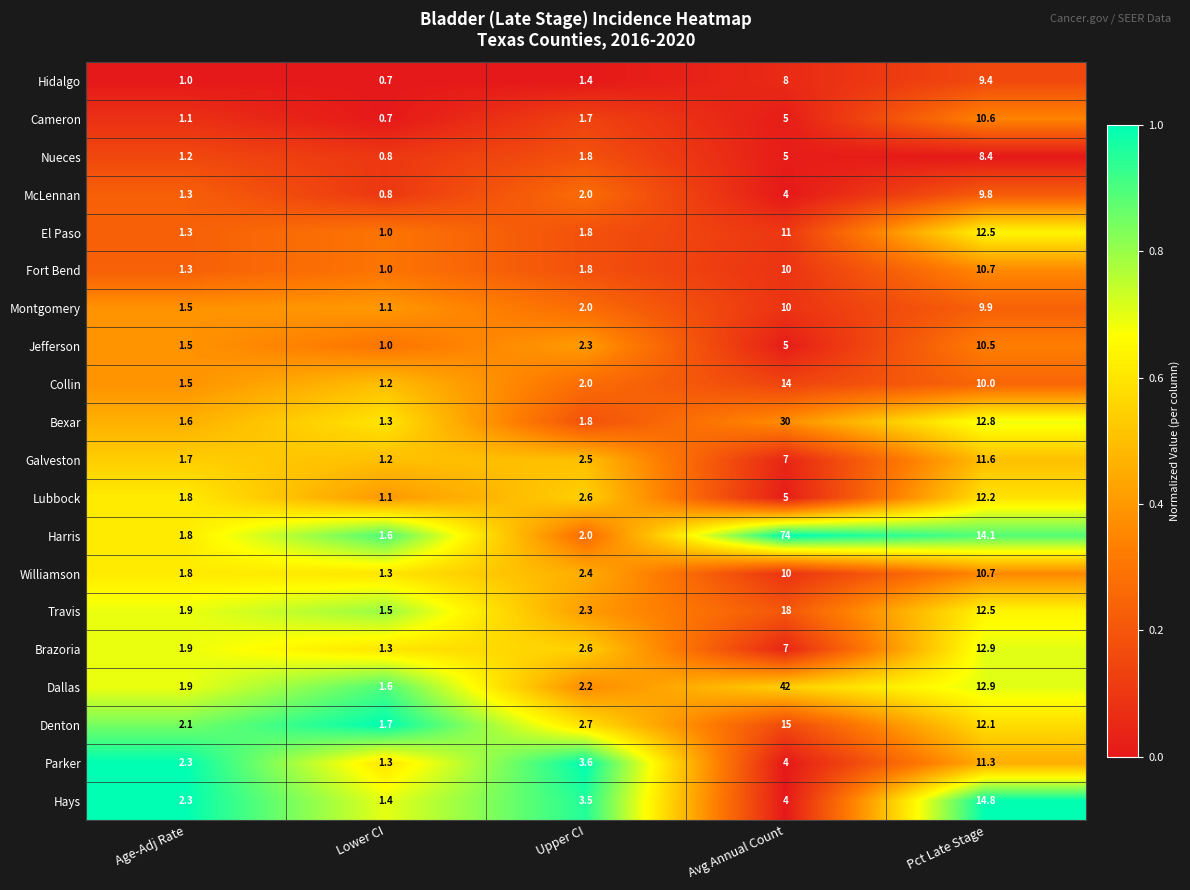

The value of Jefferson at Age-Adj Rate is 2.2. True or false?

False